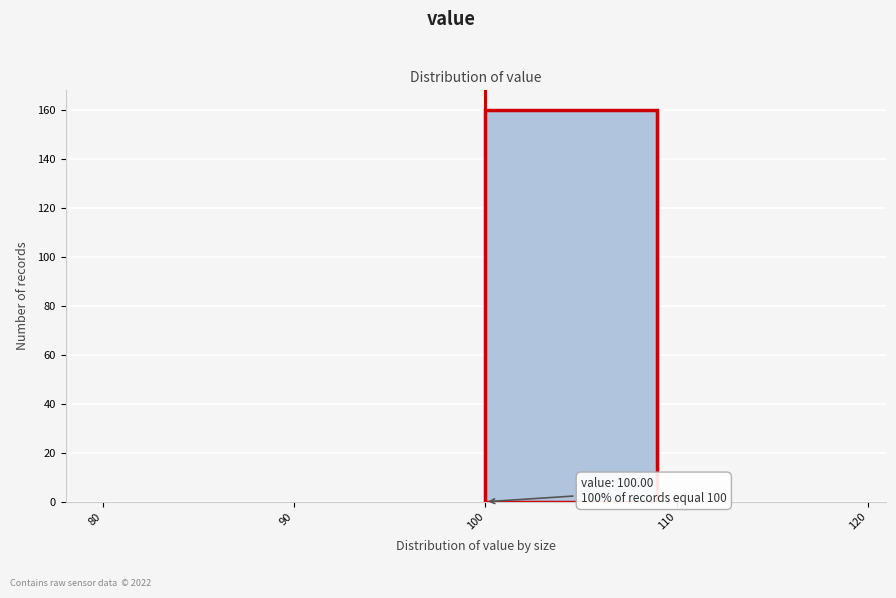

Which range on the x-axis has the tallest bar?

100 to 110